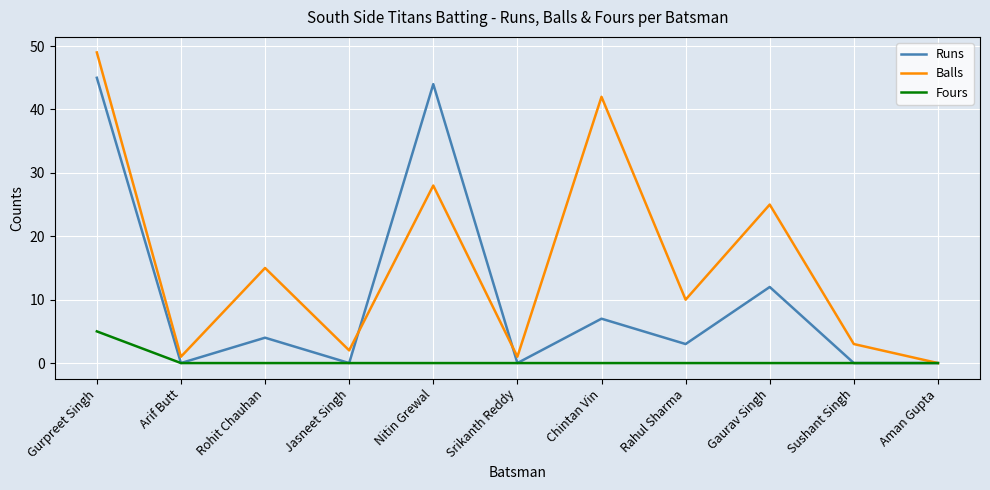

What are all the series names shown in the legend?

Runs, Balls, Fours